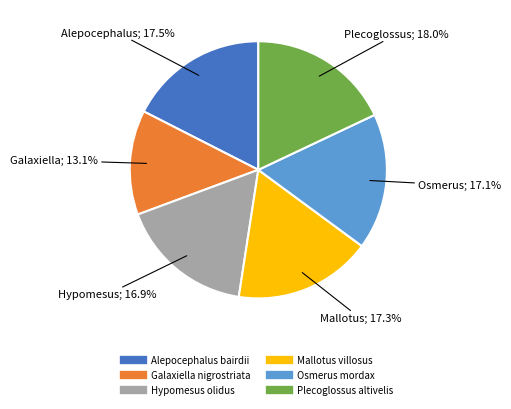

The Plecoglossus altivelis slice represents 18% of the pie. True or false?

True